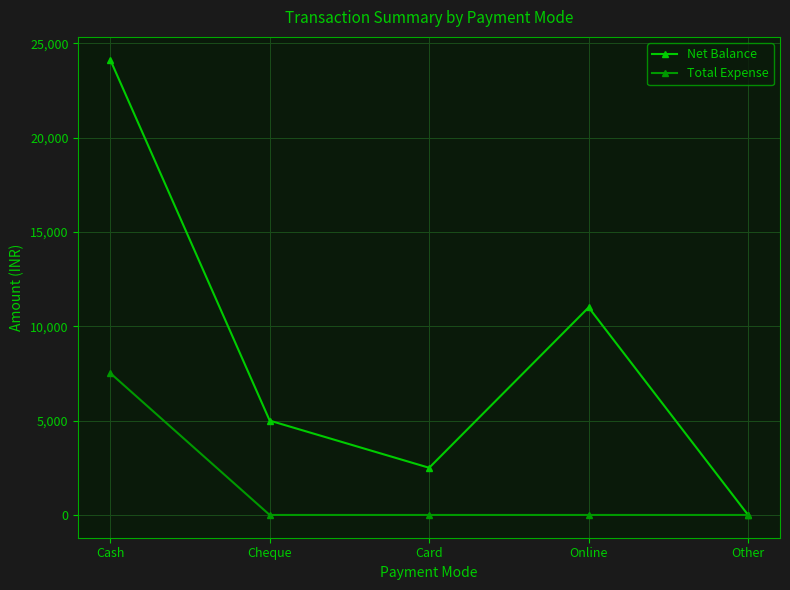

List the series in order of their overall mean, lowest first.

Total Expense, Net Balance